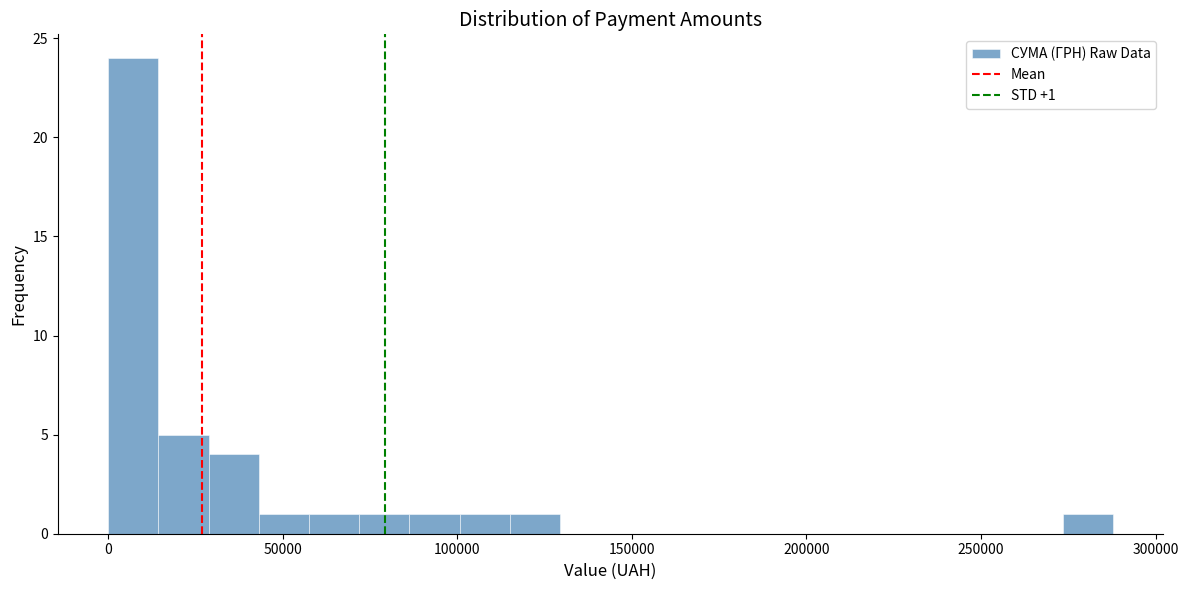

Around what value on the x-axis is the tallest bar? Give the approximate position of its centre, as read against the axis.

5000